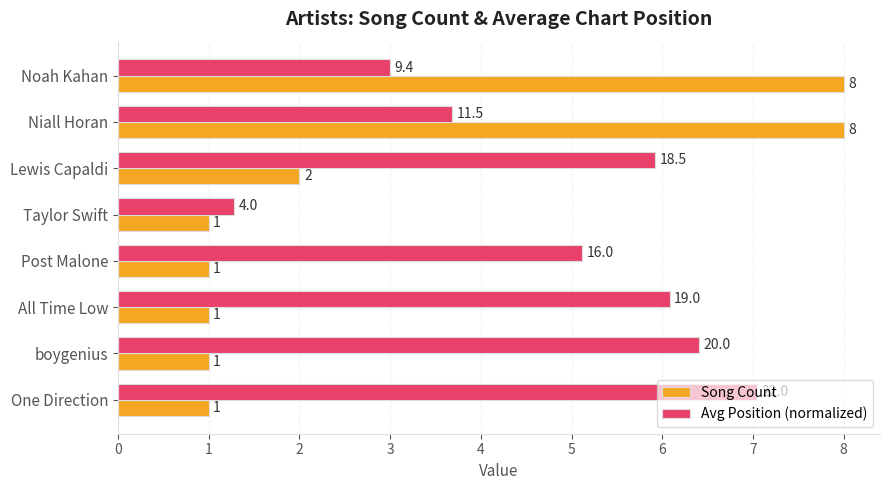

At how many categories does at least one series exceed 2?

7